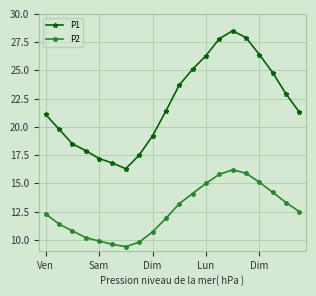

How many data points in P1 are less than 21?

8